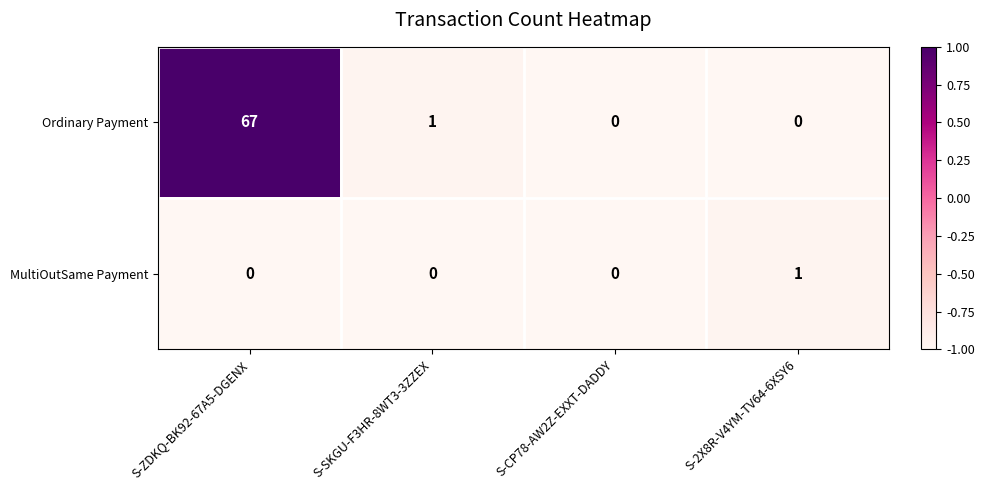

At which category does the chart reach its peak across all series?

S-ZDKQ-BK92-67A5-DGENX